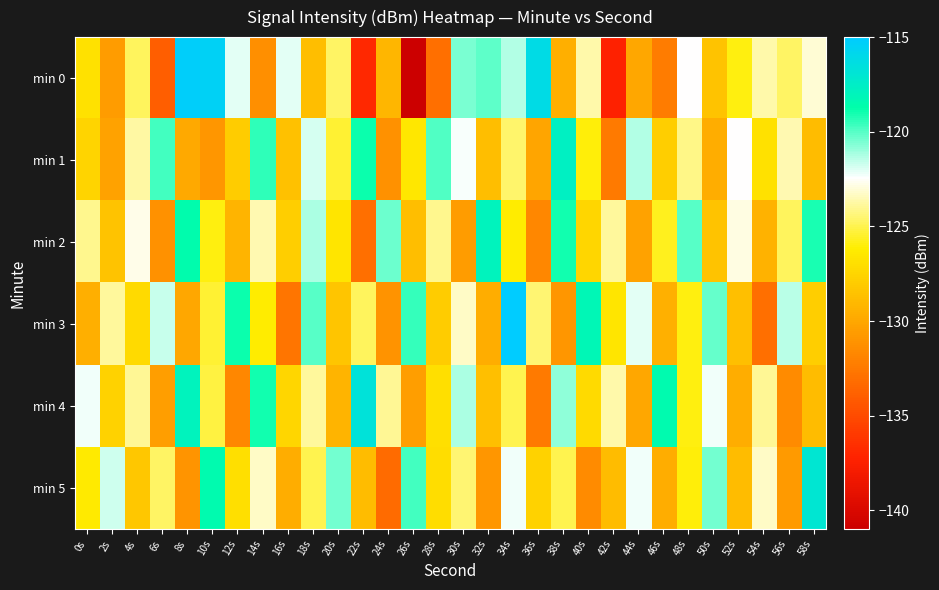

What is the spread (max minus min) of values at 10s?

15.5